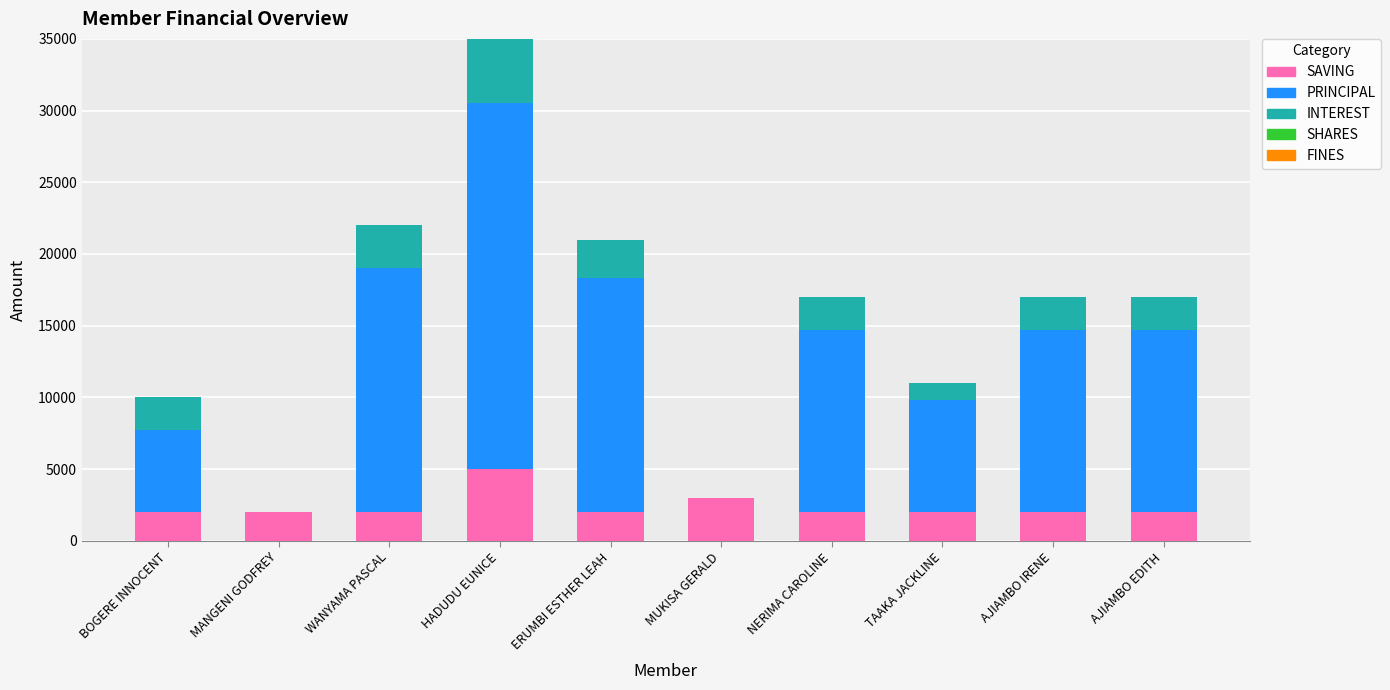

Where is SAVING nearest to the value 3500?

MUKISA GERALD